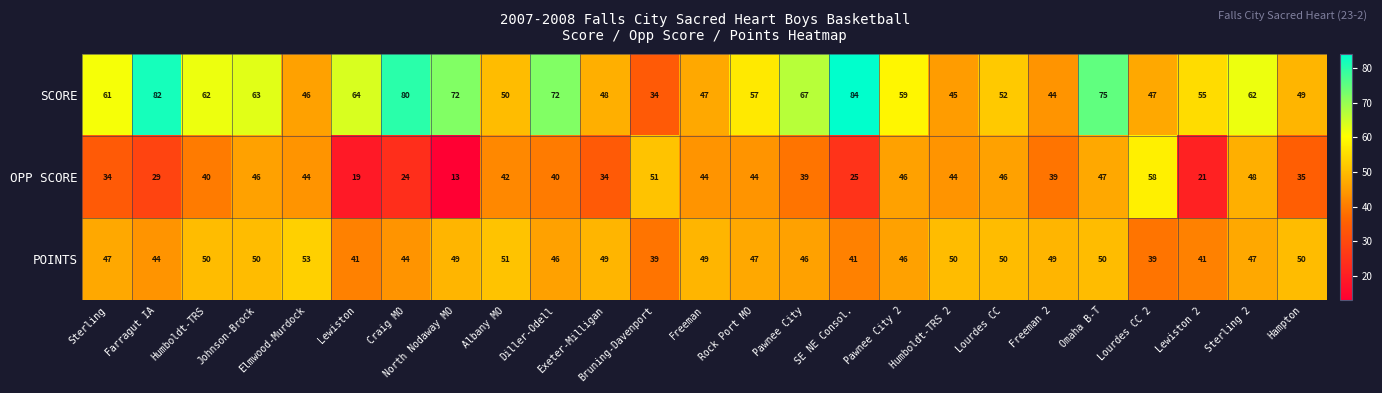

At which category does the chart reach its peak across all series?

SE NE Consol.